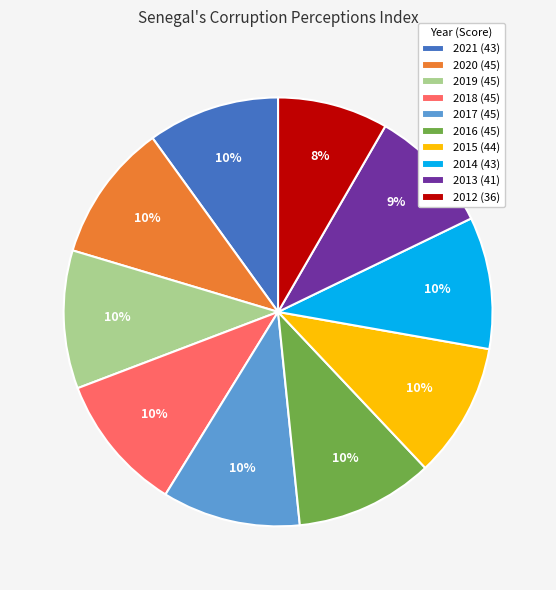

The 2014 slice represents 10% of the pie. True or false?

True